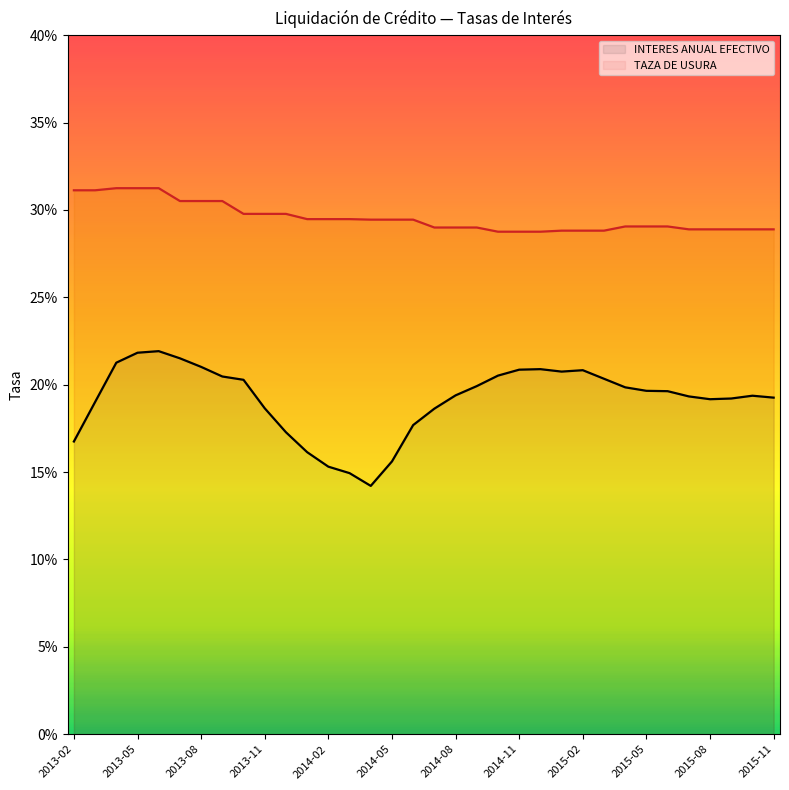

The TAZA DE USURA series shows 0.3 at 2015-02. True or false?

True